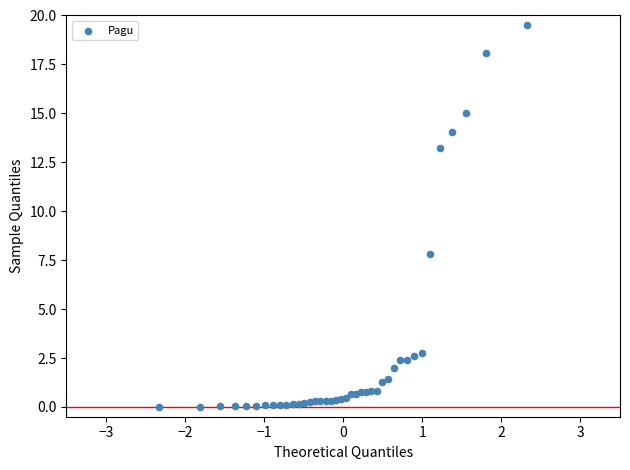

What Y value in the scatter plot is closest to 9?

7.8